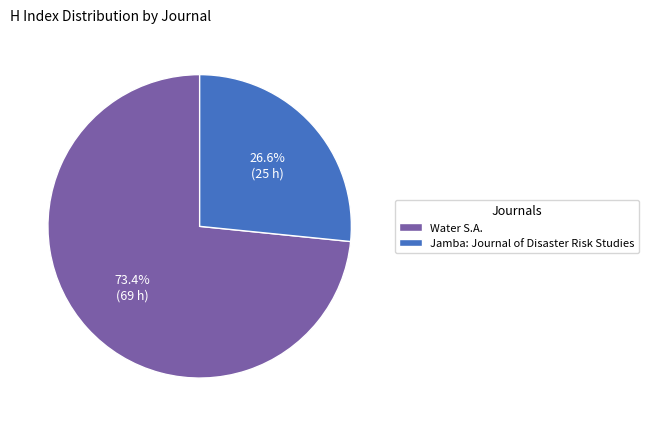

To the nearest percent, what is the average slice percentage?

50%